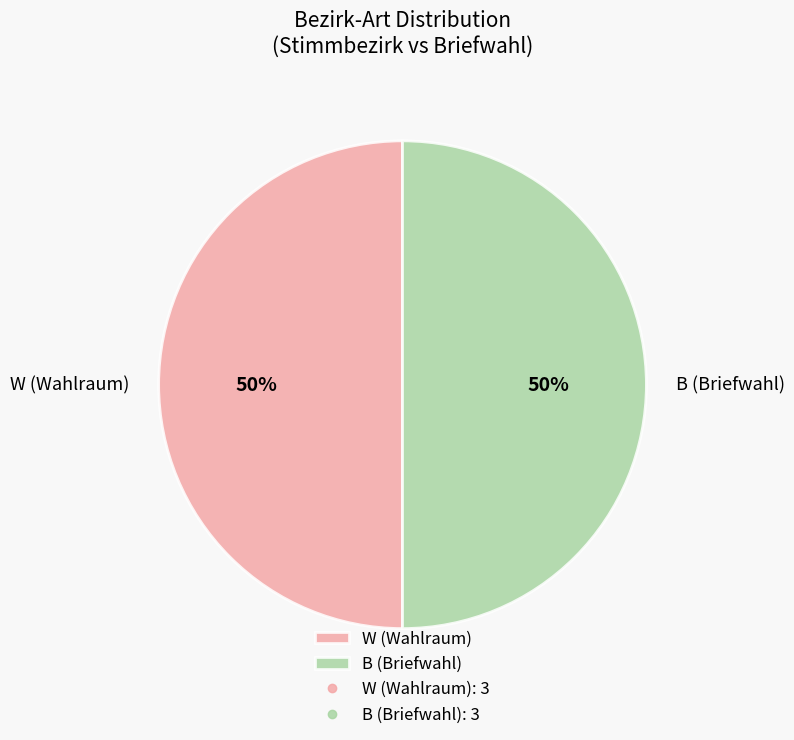

True or false: W (Wahlraum) accounts for 42% of the total.

False